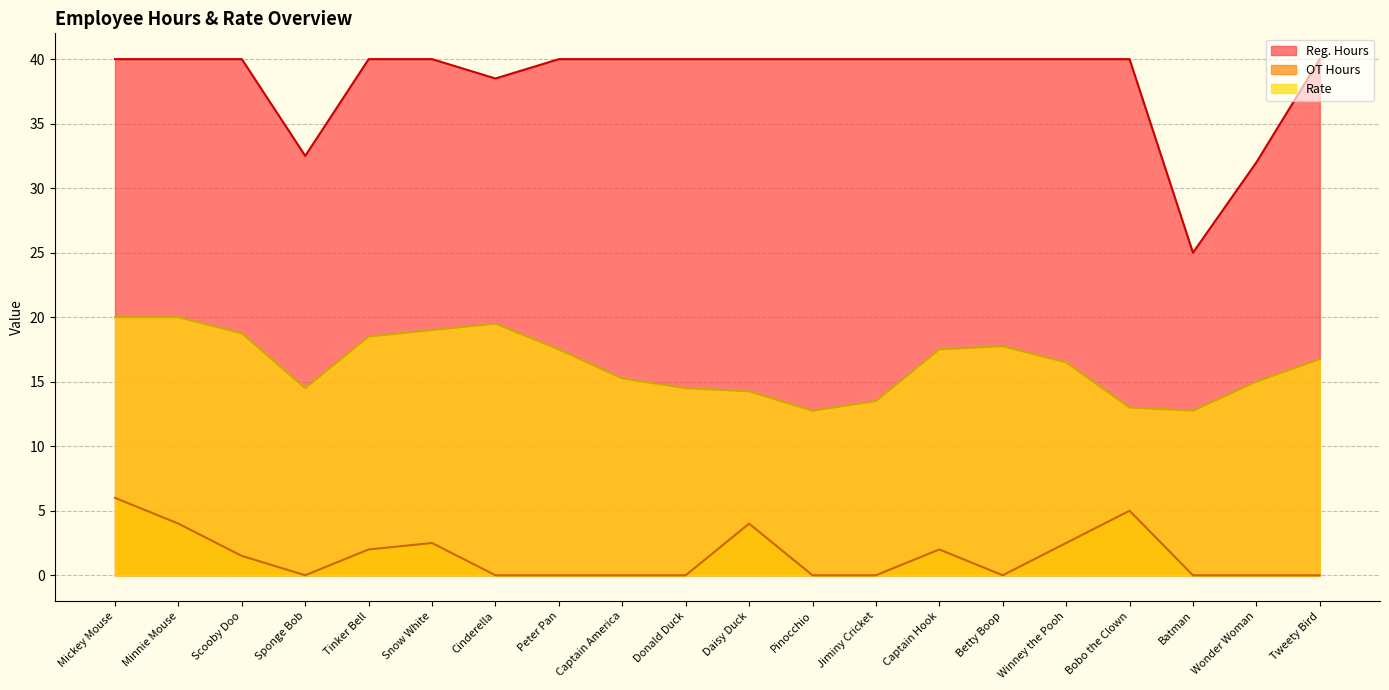

In Reg. Hours, how many points are lower than both neighbors (excluding endpoints)?

3